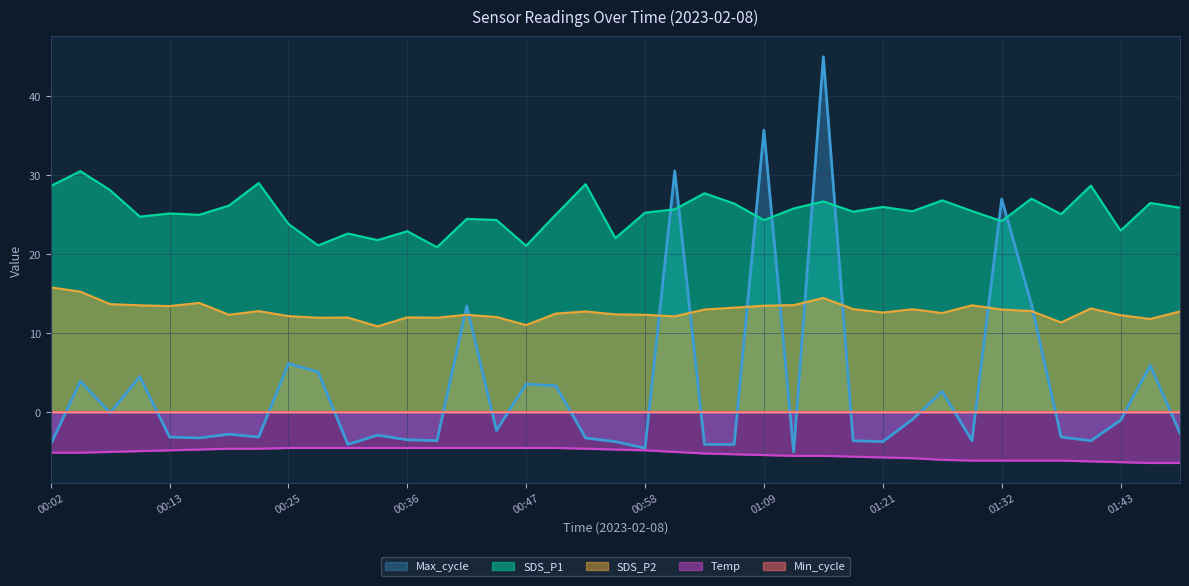

What is the minimum value for Temp?

-6.4